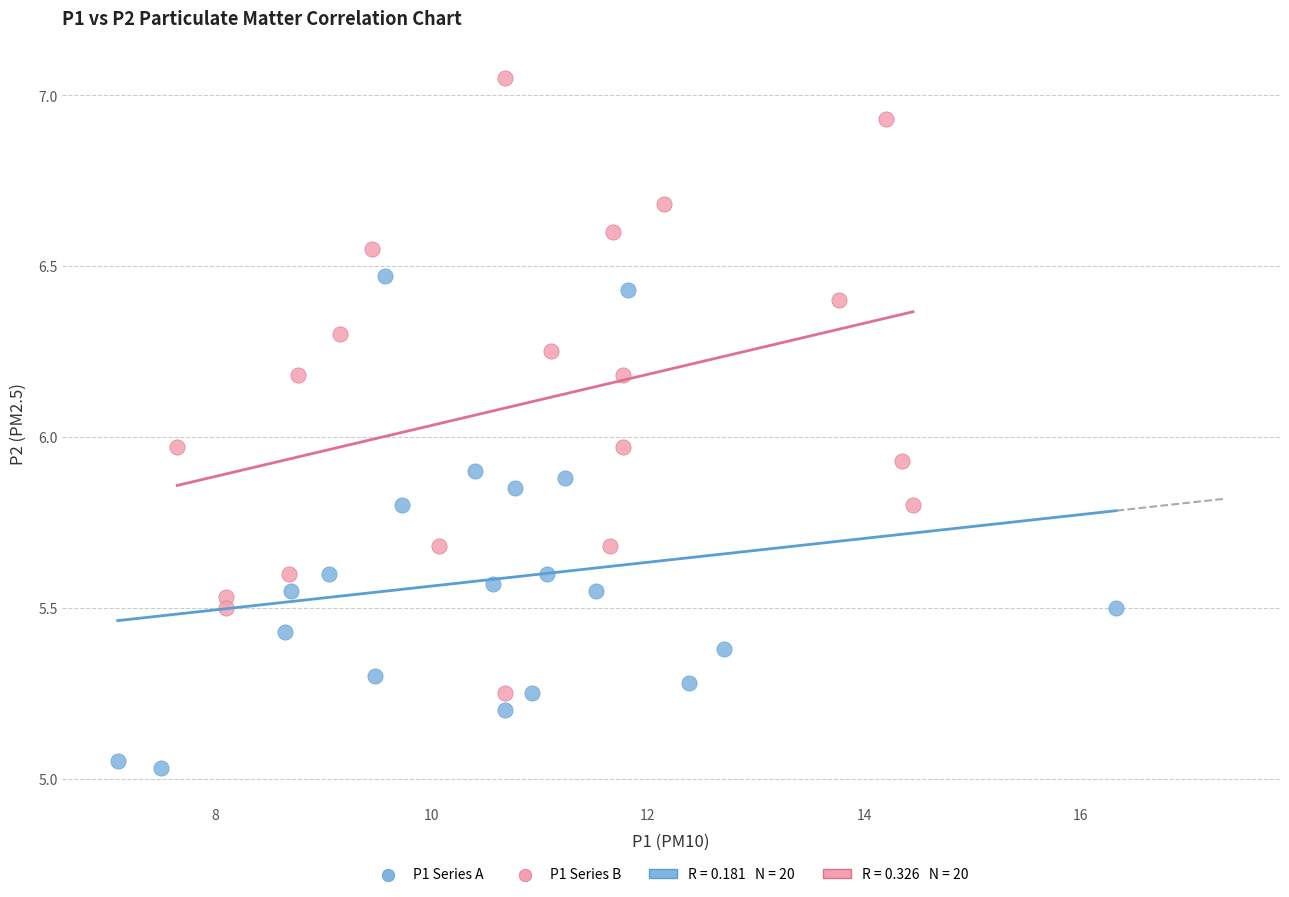

Which series reaches the minimum Y coordinate?

P1 Series A